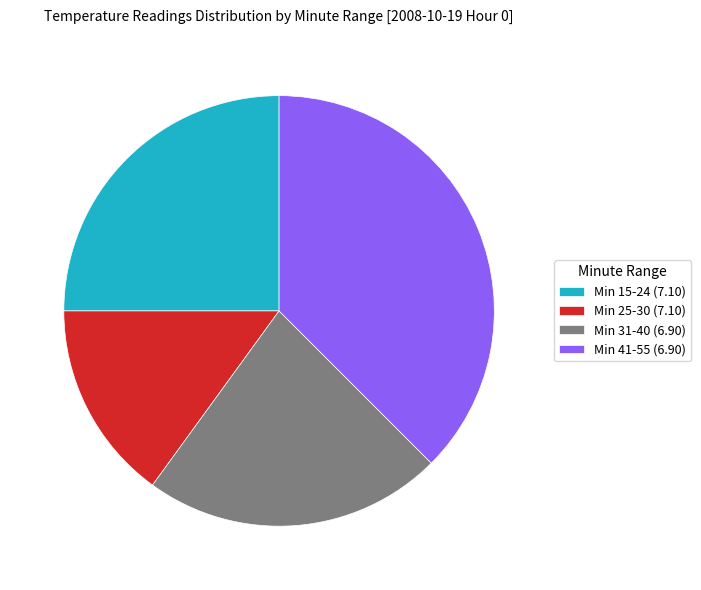

Between Min 25-30 (7.10) and Min 31-40 (6.90), which is larger?

Min 31-40 (6.90)